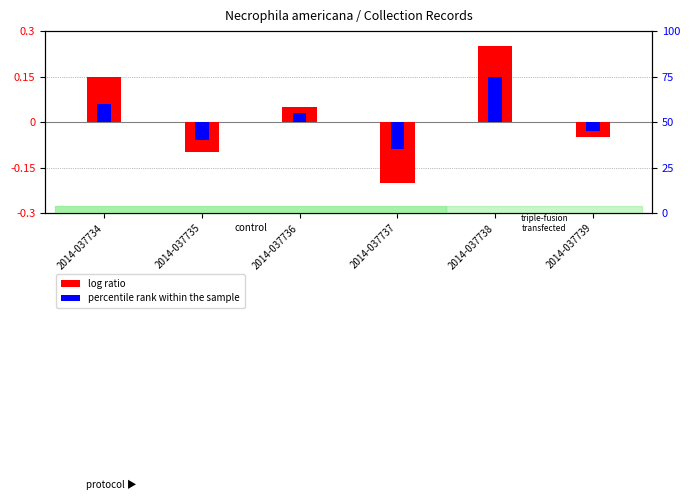

Rank the categories by percentile rank within the sample value from lowest to highest.

2014-037737, 2014-037735, 2014-037739, 2014-037736, 2014-037734, 2014-037738